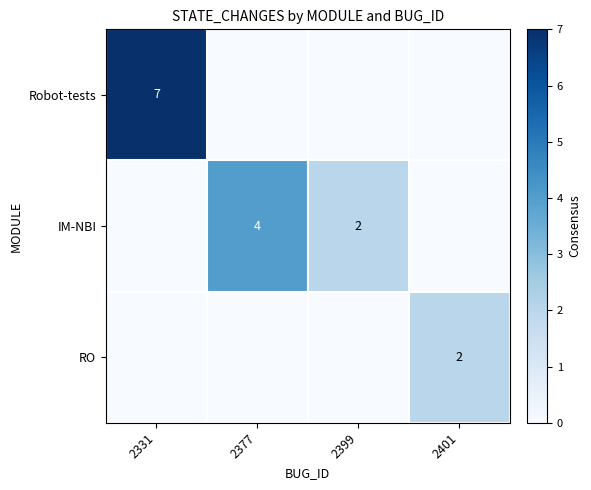

The Robot-tests series shows 7 at 2331. True or false?

True